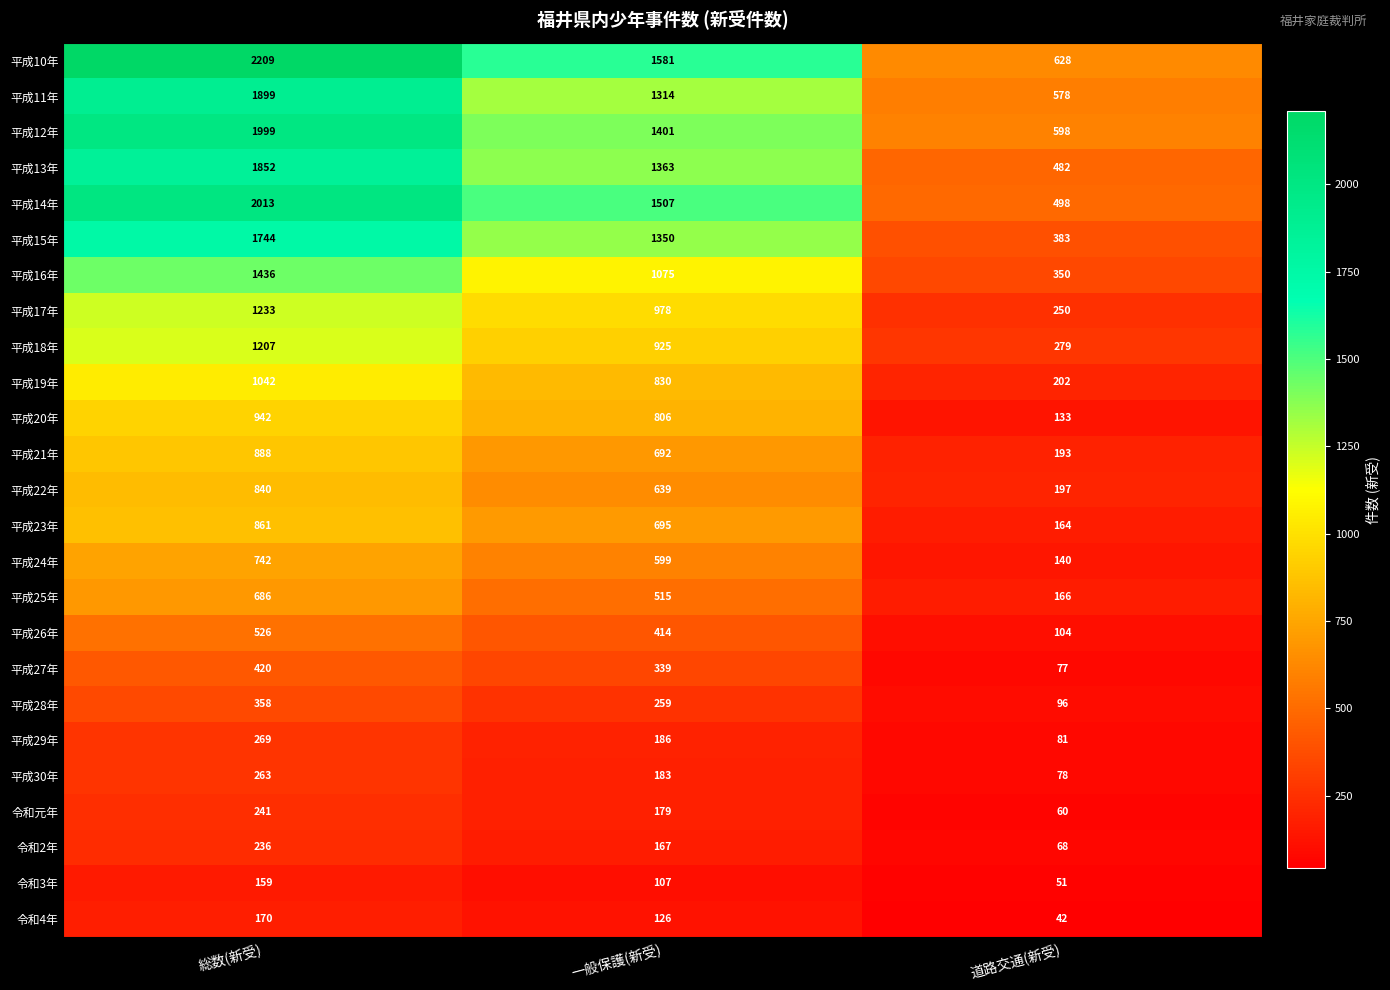

Rank the categories by 平成28年 value from lowest to highest.

道路交通(新受), 一般保護(新受), 総数(新受)